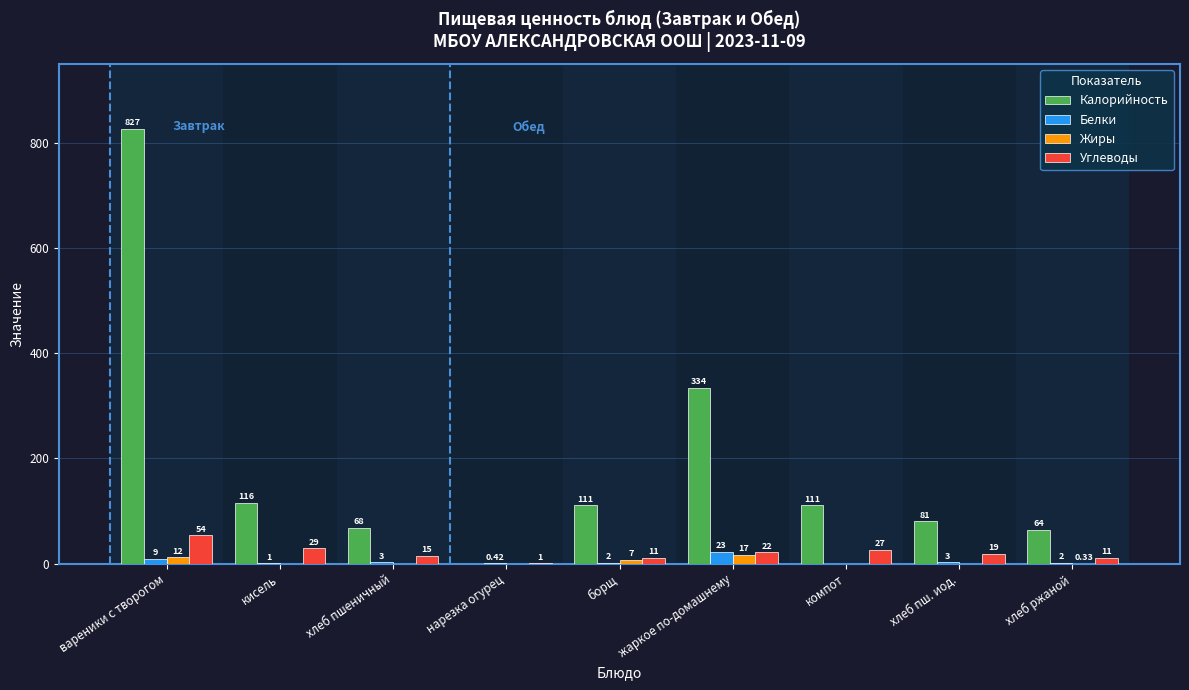

Which series has the largest total across all categories?

Калорийность